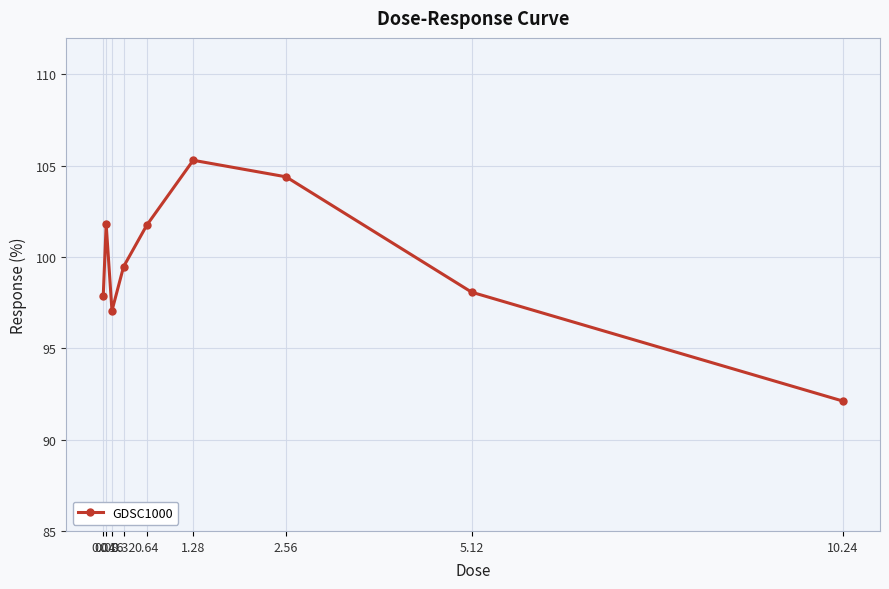

How many lines are shown in the chart?

1